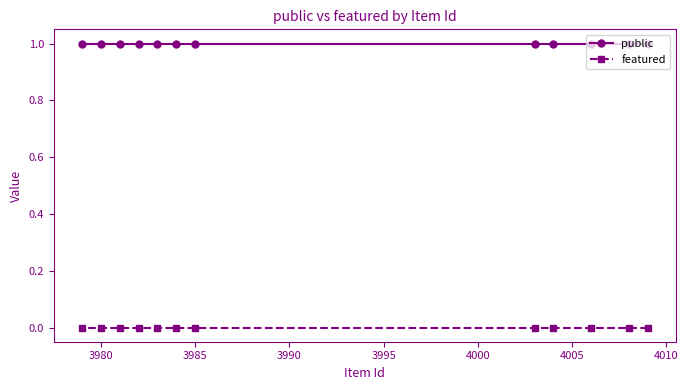

True or false: public and featured cross at least once.

False